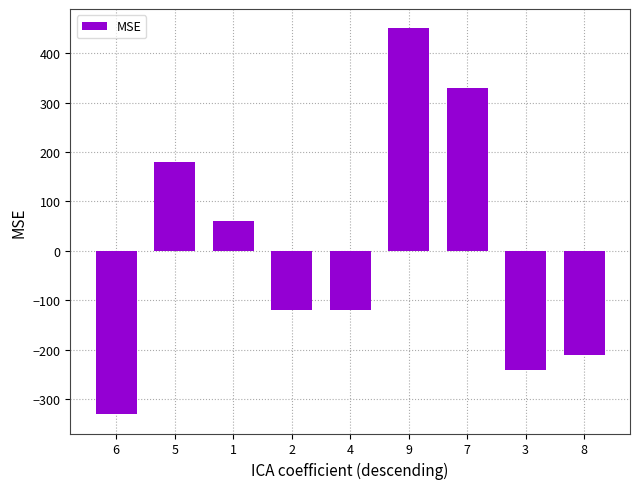

What is the smallest value displayed?

-330